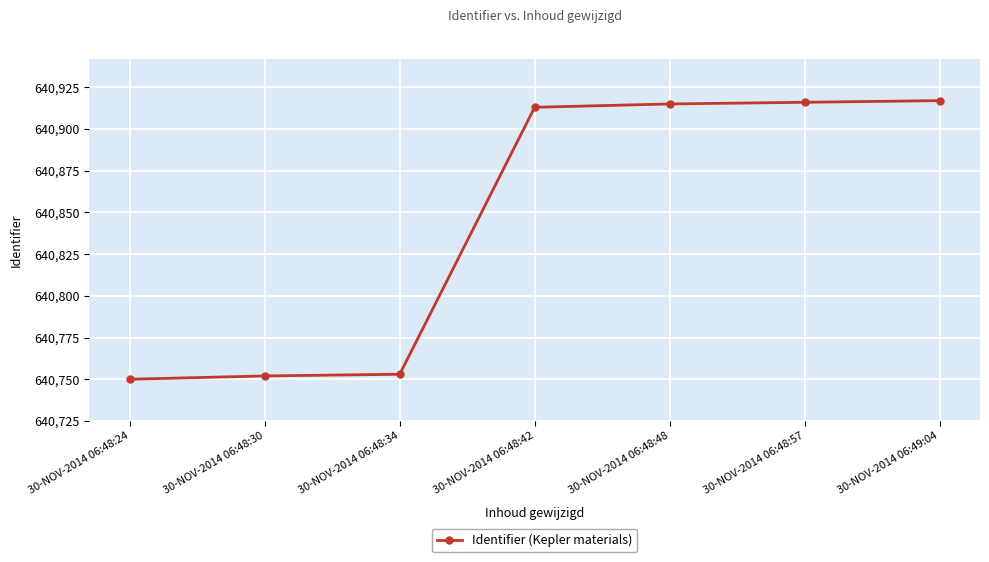

Is this an area chart (filled region under the line)?

No